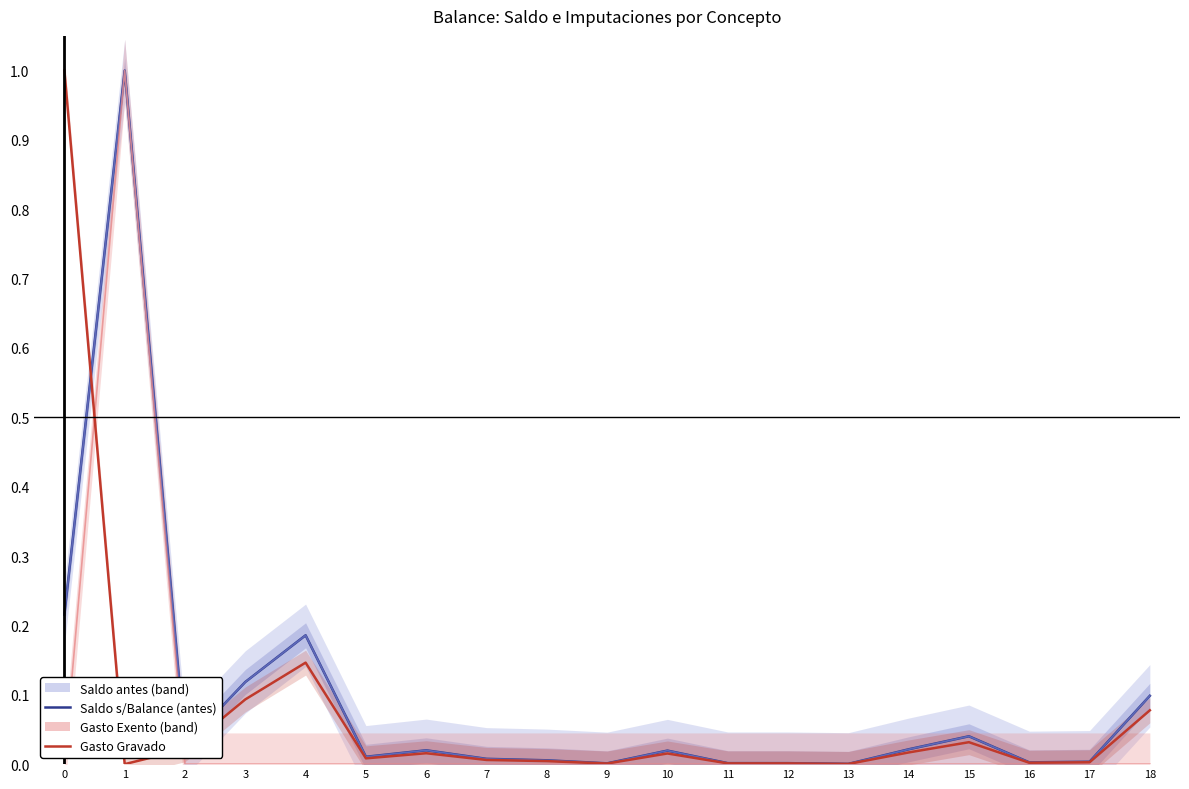

What is the difference between the maximum and minimum values in the Gasto rel. Exento series?

1.0